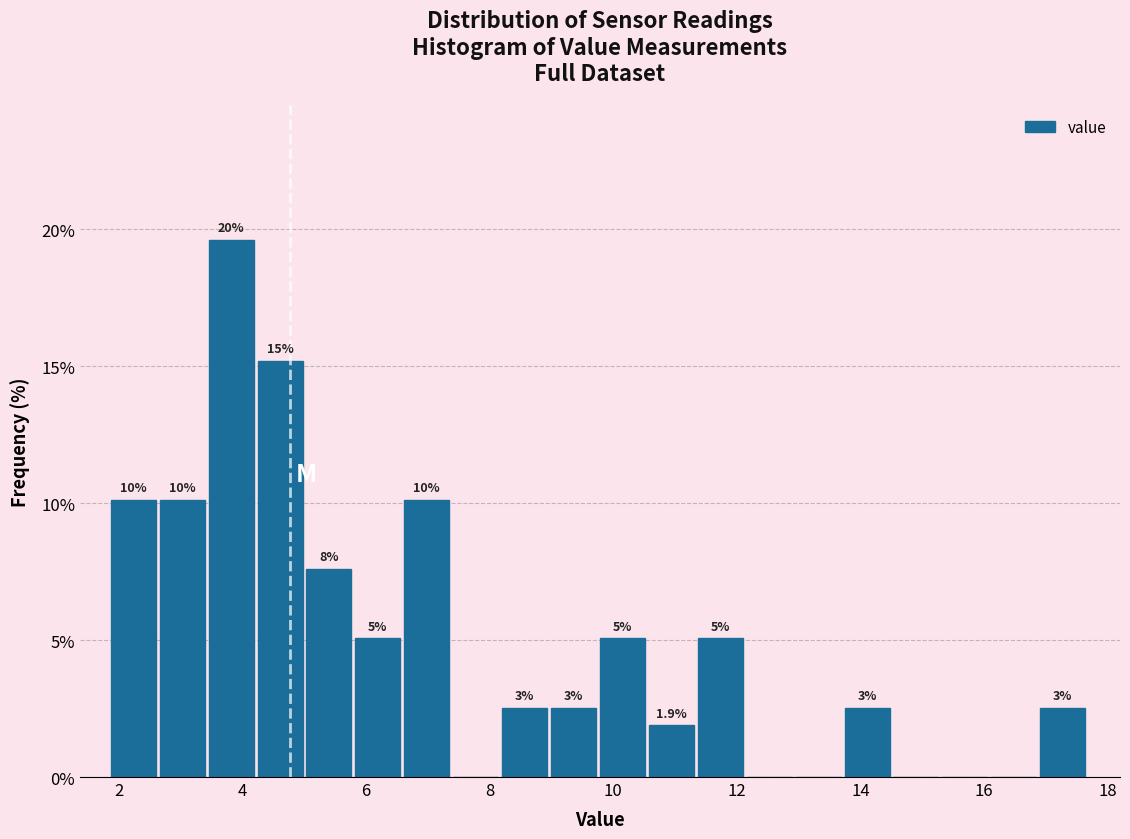

Around what value on the x-axis is the tallest bar? Give the approximate position of its centre, as read against the axis.

3.8